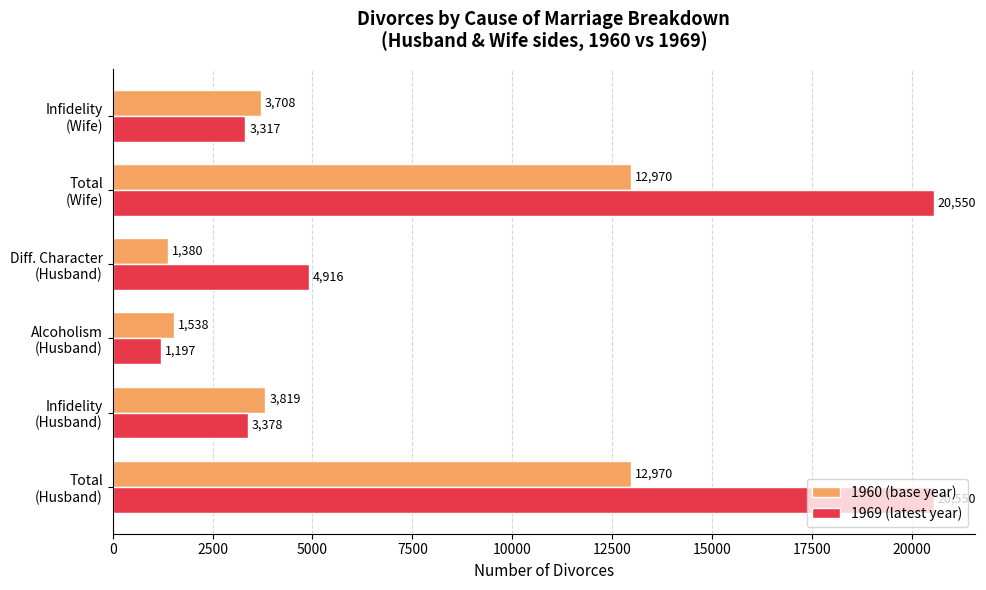

What are all the series names shown in the legend?

1960 (base year), 1969 (latest year)